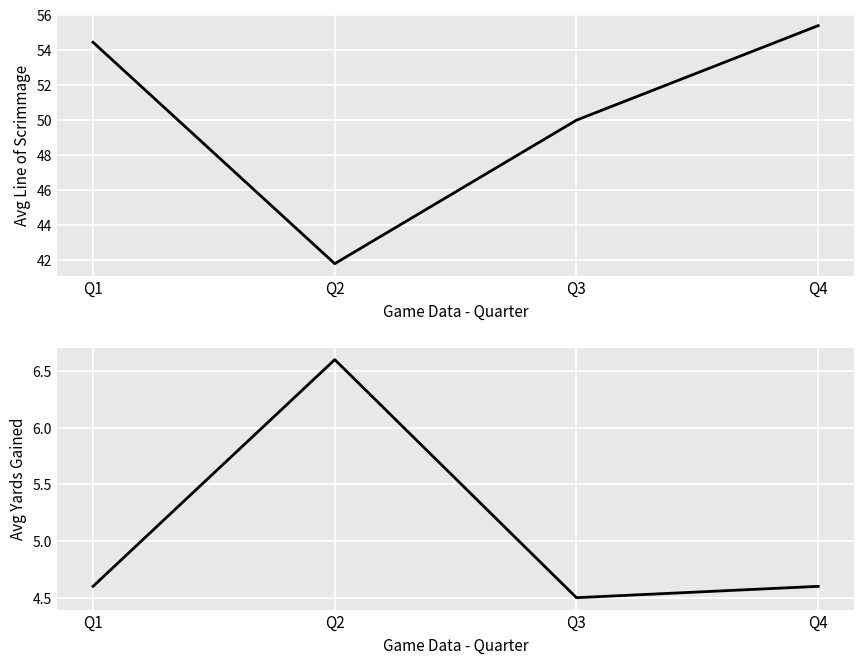

Does the chart display data point markers on the line(s)?

No